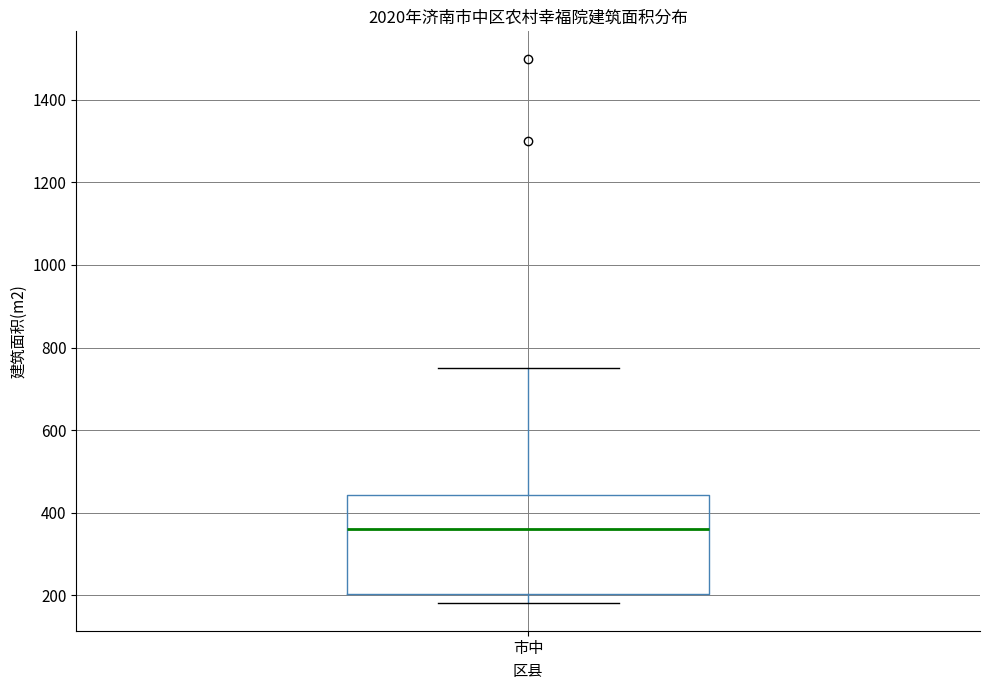

Transcribe this box plot: give where the median line is, the range the box spans, and where the two whiskers end, as read against the y-axis. The values are not printed on the chart, so give them approximately, as read against the axis.

median 360, box 200 to 440, whiskers 180 to 760